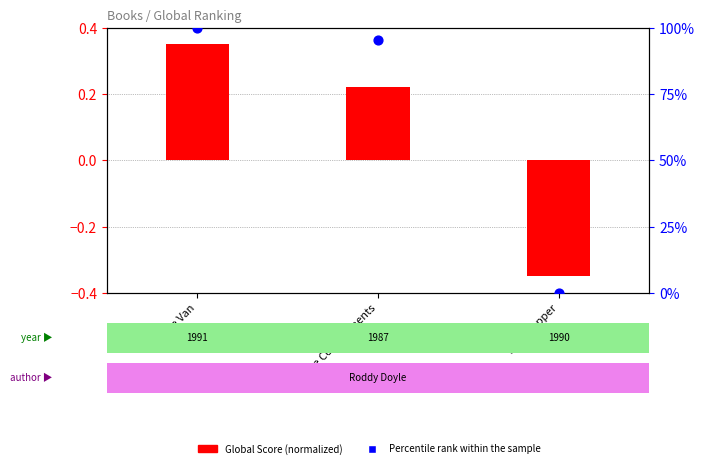

At which category is the sum across all series the highest?

The Van